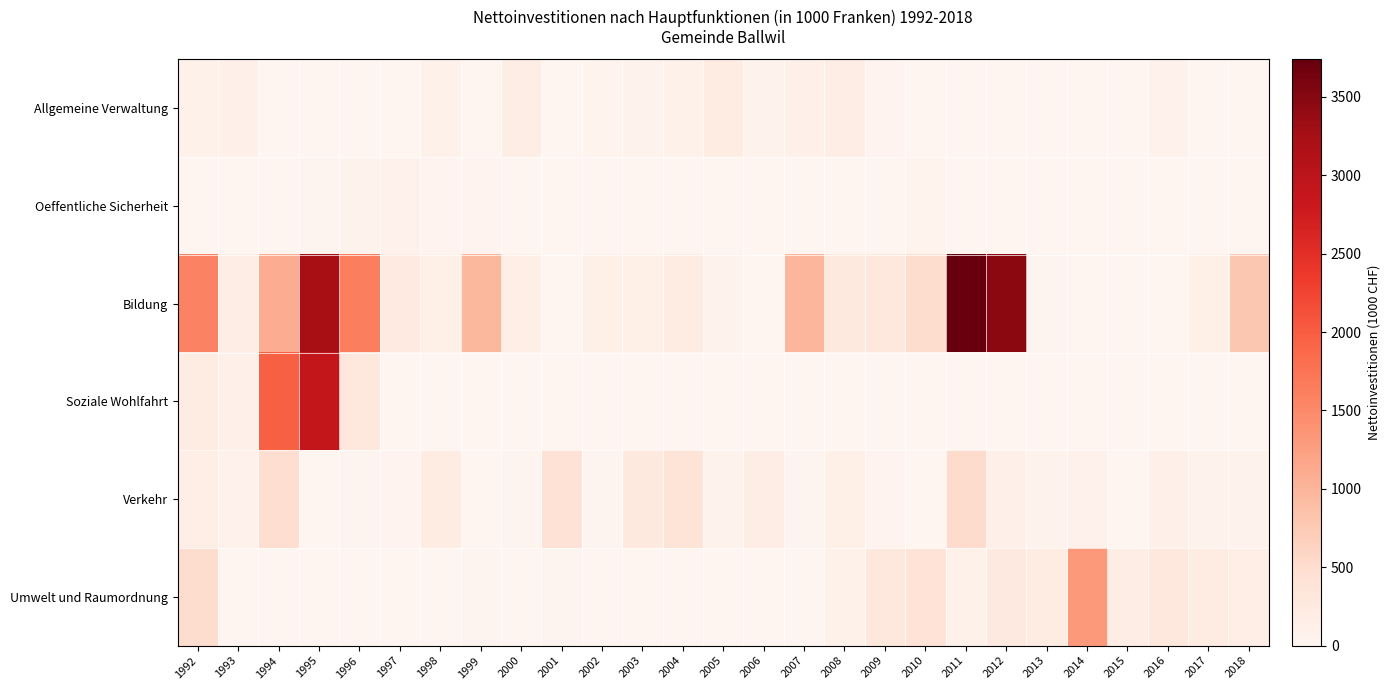

Which has a higher value, 2016 or 1994?

2016